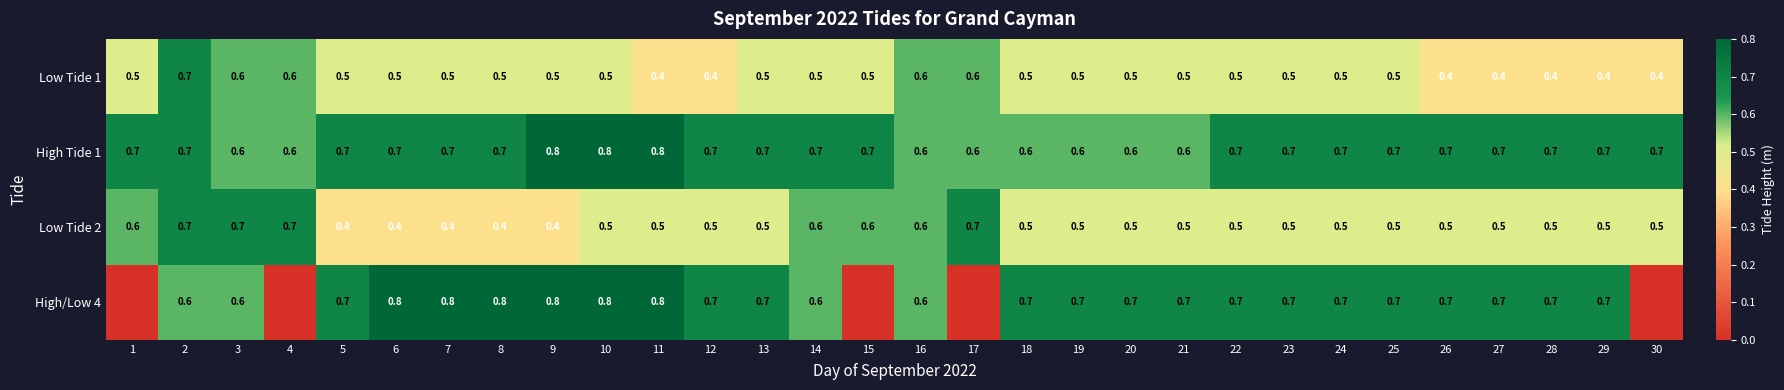

What is the total value across all series at 10?

2.6